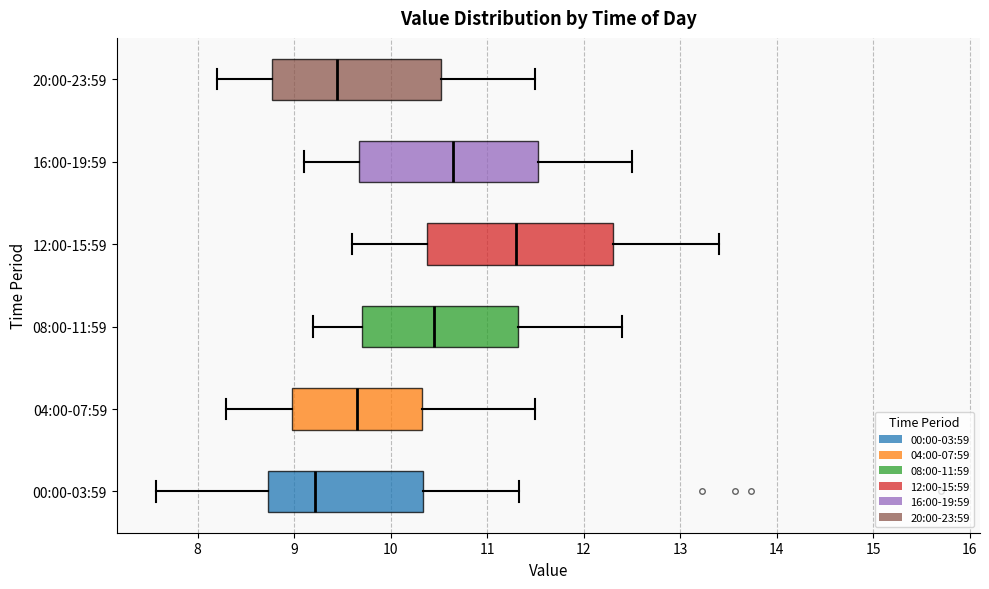

Reading bottom to top, read every box against the x-axis: the position of its median line, the range the box covers, and the ends of its whiskers. The values are not printed on the chart, so give them approximately, as read against the axis.

00:00-03:59: median 9.2, box 8.7 to 10.3, whiskers 7.6 to 11.3
04:00-07:59: median 9.7, box 9.0 to 10.3, whiskers 8.3 to 11.5
08:00-11:59: median 10.5, box 9.7 to 11.3, whiskers 9.2 to 12.4
12:00-15:59: median 11.3, box 10.4 to 12.3, whiskers 9.6 to 13.4
16:00-19:59: median 10.7, box 9.7 to 11.5, whiskers 9.1 to 12.5
20:00-23:59: median 9.5, box 8.8 to 10.5, whiskers 8.2 to 11.5